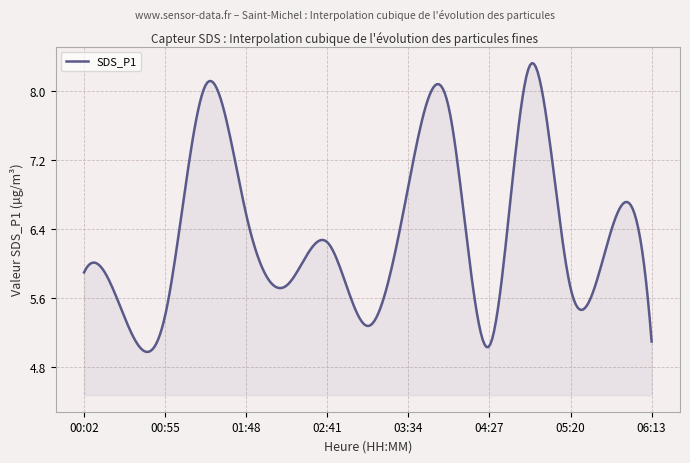

What is the difference between the maximum and minimum values?

3.3